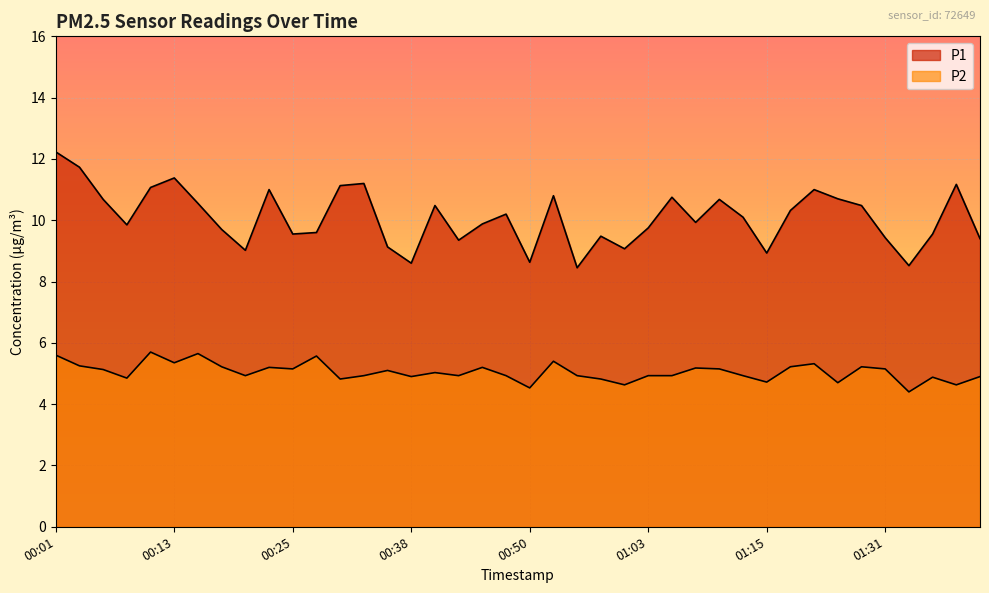

The value of P1 at 00:43 is 6.4. True or false?

False